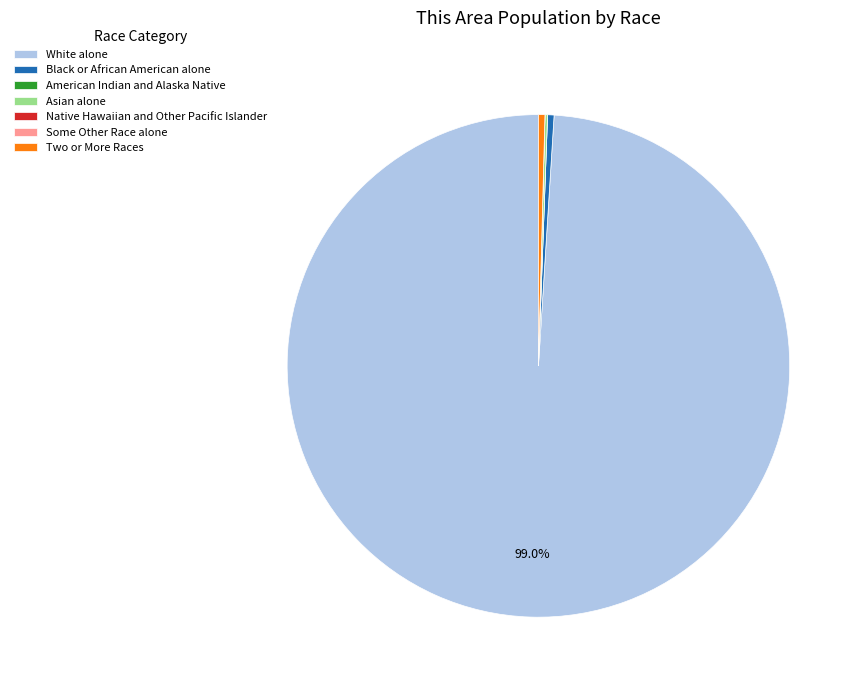

Is there any slice that represents more than half of the pie?

Yes